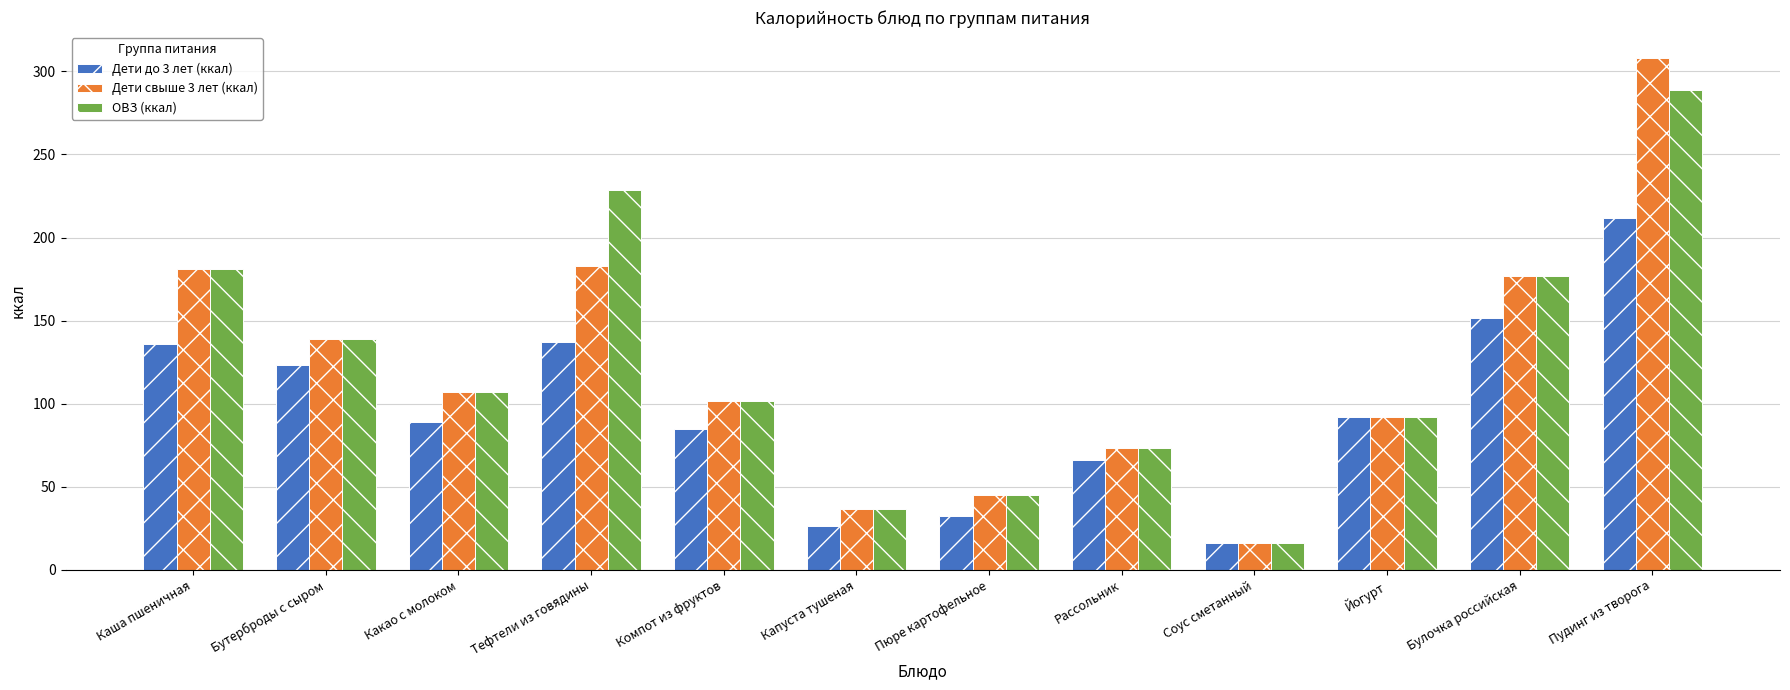

List the labels in order of ОВЗ (ккал) value, smallest first.

Соус сметанный, Капуста тушеная, Пюре картофельное, Рассольник, Йогурт, Компот из фруктов, Какао с молоком, Бутерброды с сыром, Булочка российская, Каша пшеничная, Тефтели из говядины, Пудинг из творога